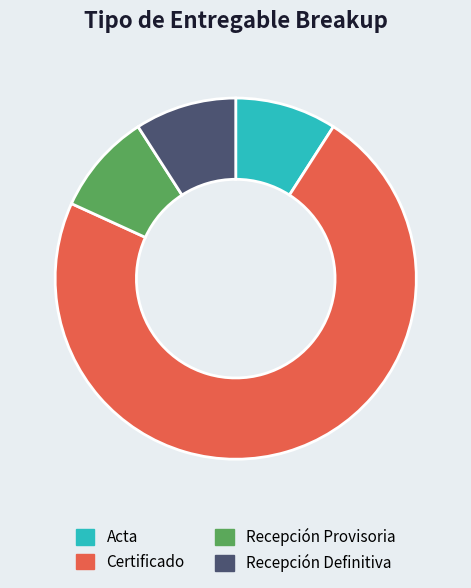

True or false: Acta accounts for 17% of the total.

False